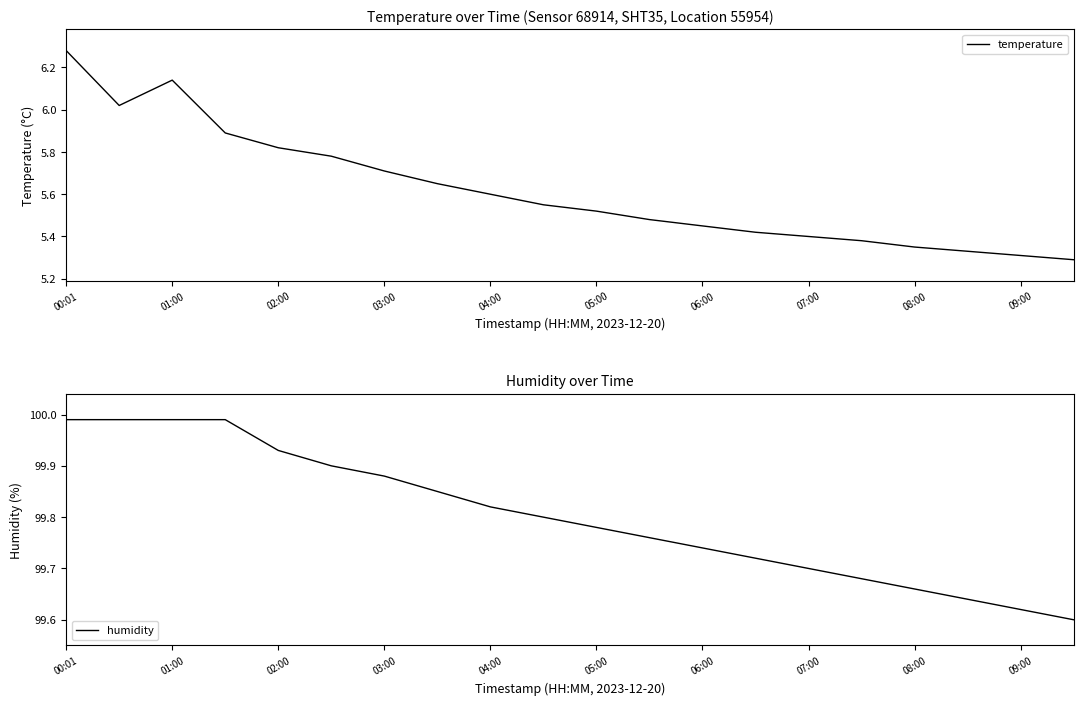

What is the average value of the temperature series?

5.6